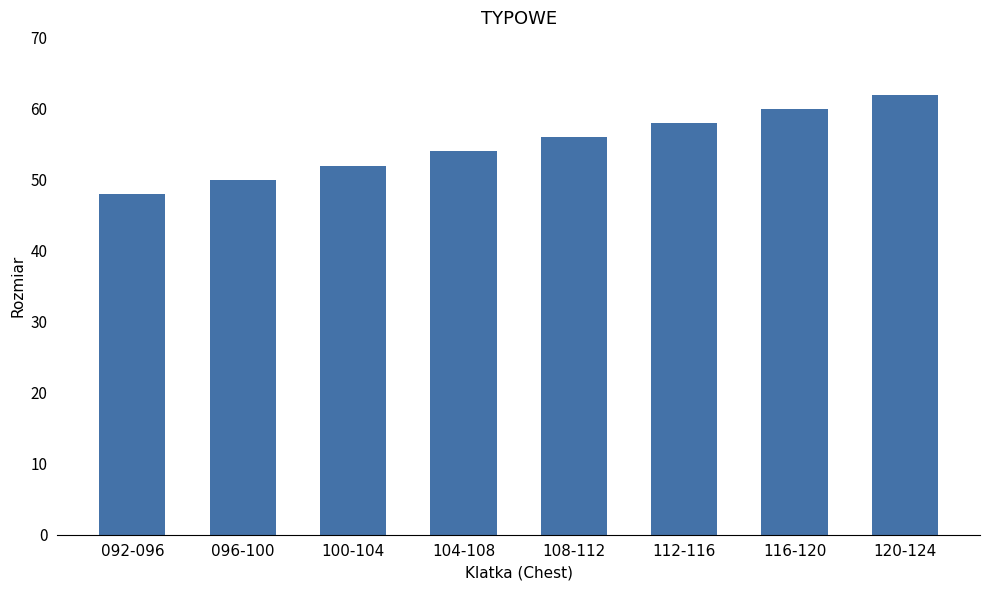

List the labels in order of value, largest first.

120-124, 116-120, 112-116, 108-112, 104-108, 100-104, 096-100, 092-096